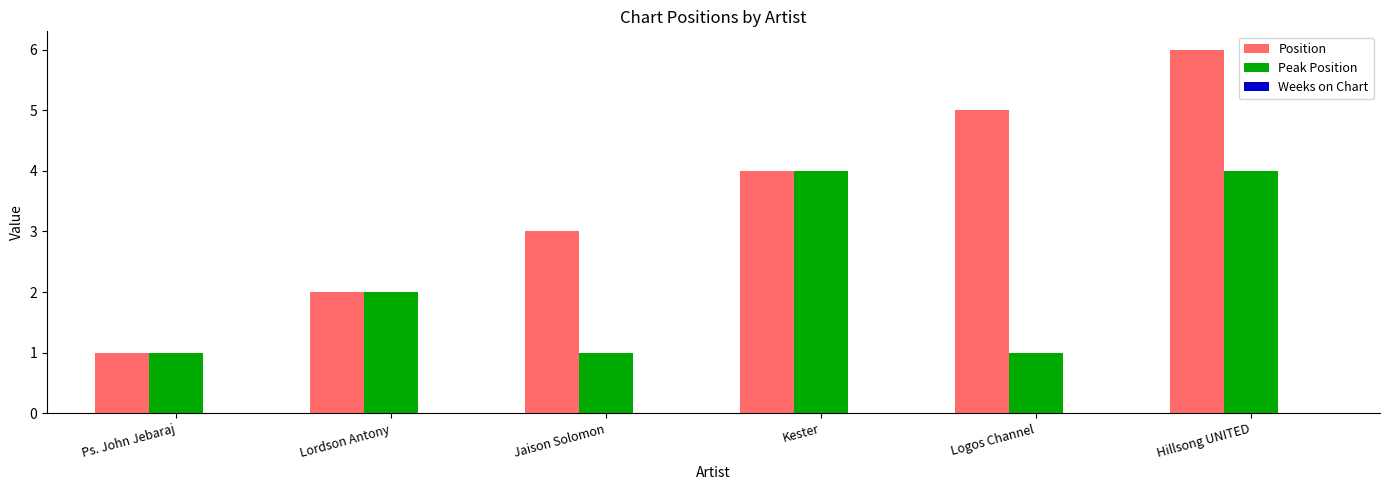

Which category has the highest value across all series?

Hillsong UNITED